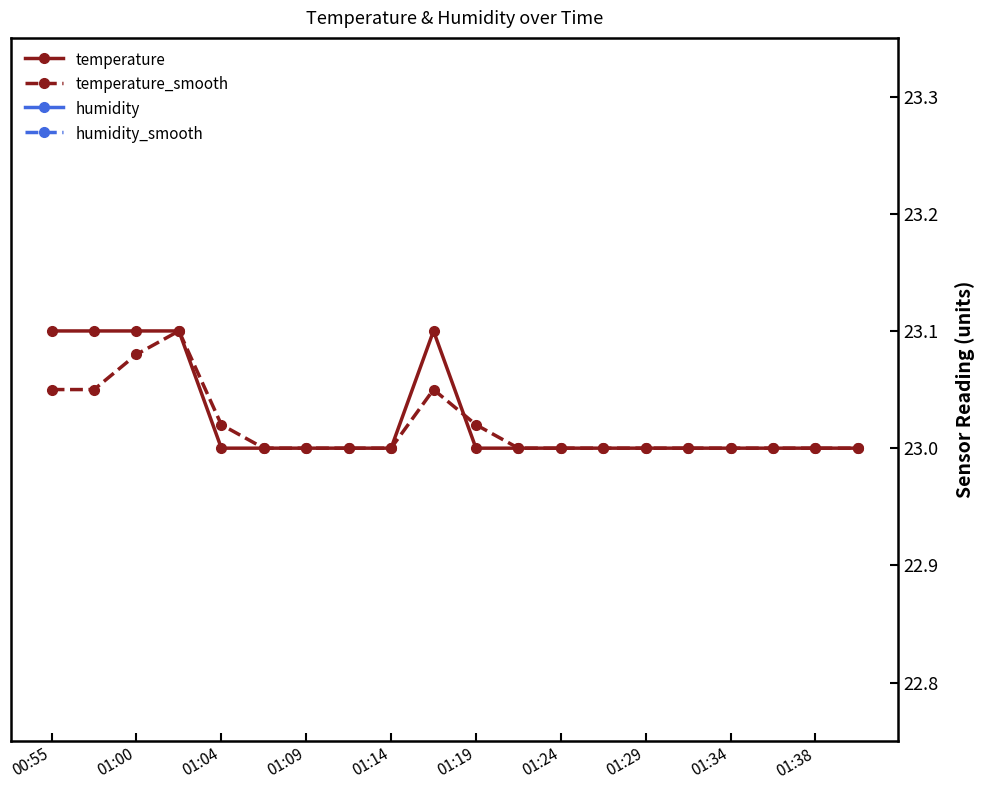

How many data points does each series have?

20